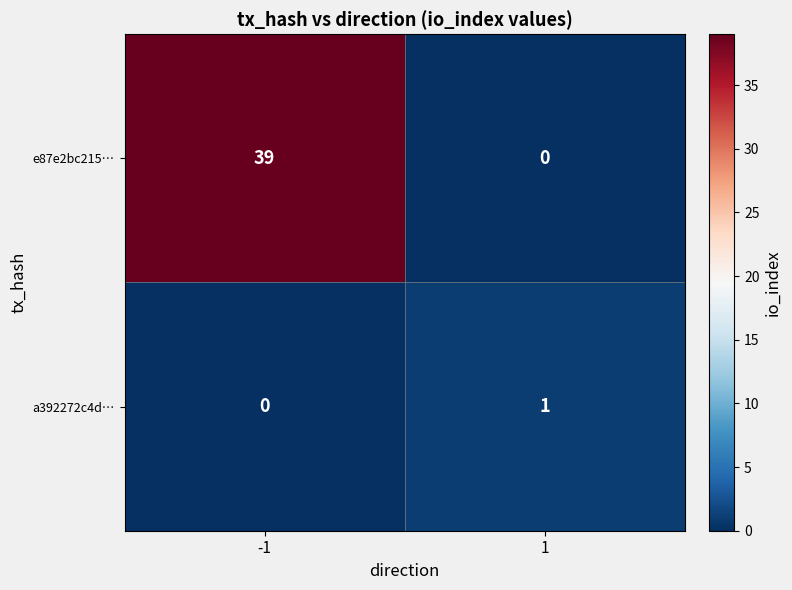

Which series has the largest total across all categories?

e87e2bc215…